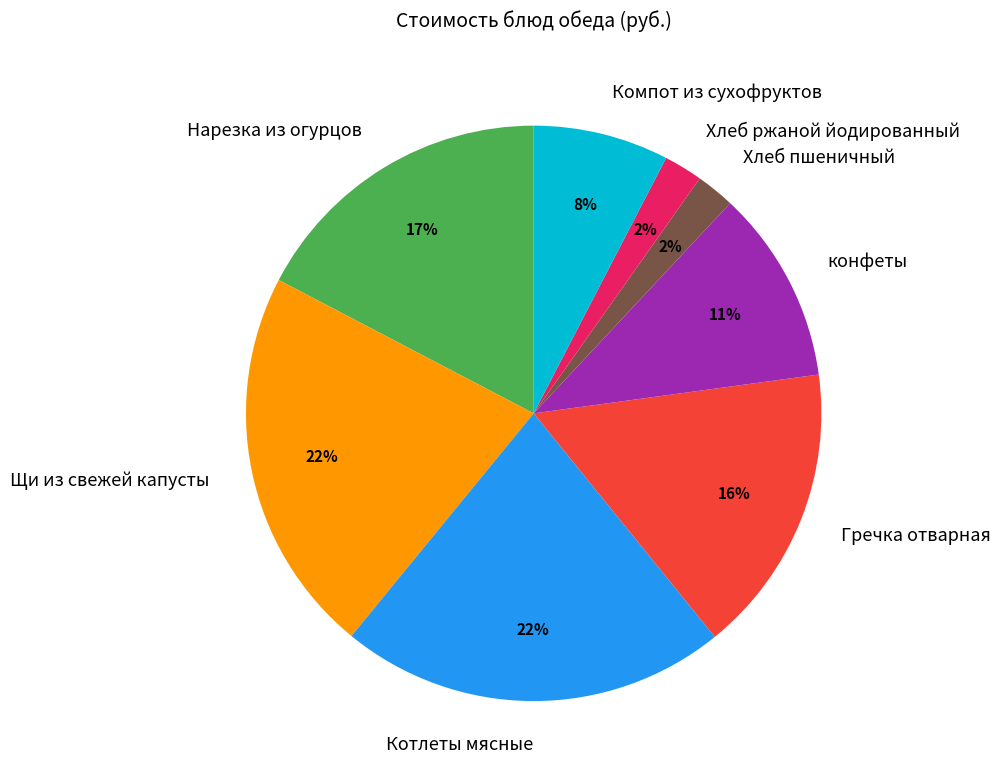

True or false: Хлеб ржаной йодированный accounts for 2% of the total.

True